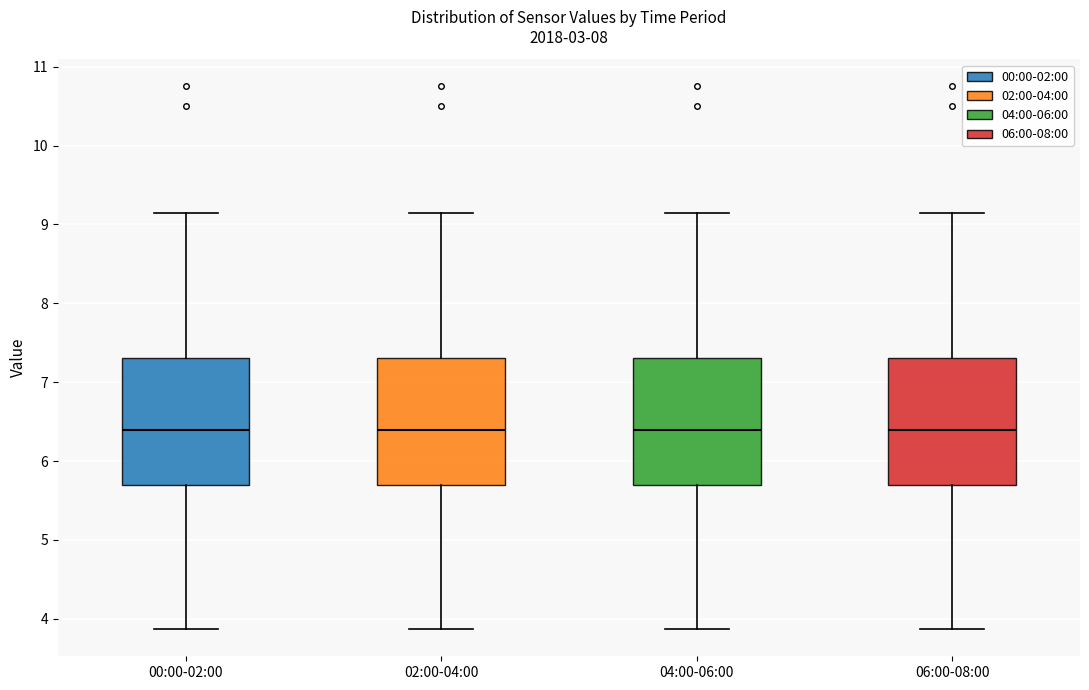

Reading left to right, read every box against the y-axis: the position of its median line, the range the box covers, and the ends of its whiskers. The values are not printed on the chart, so give them approximately, as read against the axis.

00:00-02:00: median 6.4, box 5.7 to 7.3, whiskers 3.9 to 9.2
02:00-04:00: median 6.4, box 5.7 to 7.3, whiskers 3.9 to 9.2
04:00-06:00: median 6.4, box 5.7 to 7.3, whiskers 3.9 to 9.2
06:00-08:00: median 6.4, box 5.7 to 7.3, whiskers 3.9 to 9.2